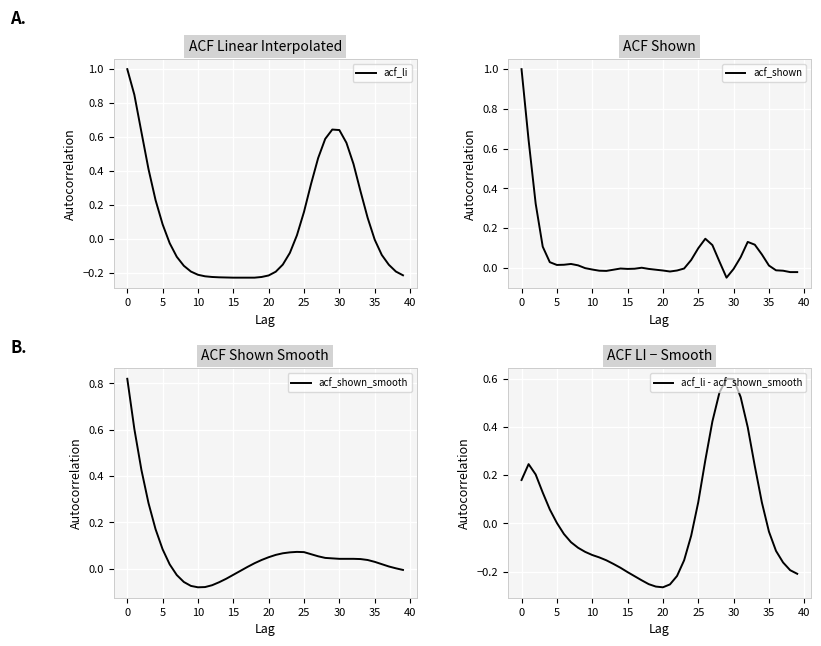

What is the sum of all acf_shown values?

2.7